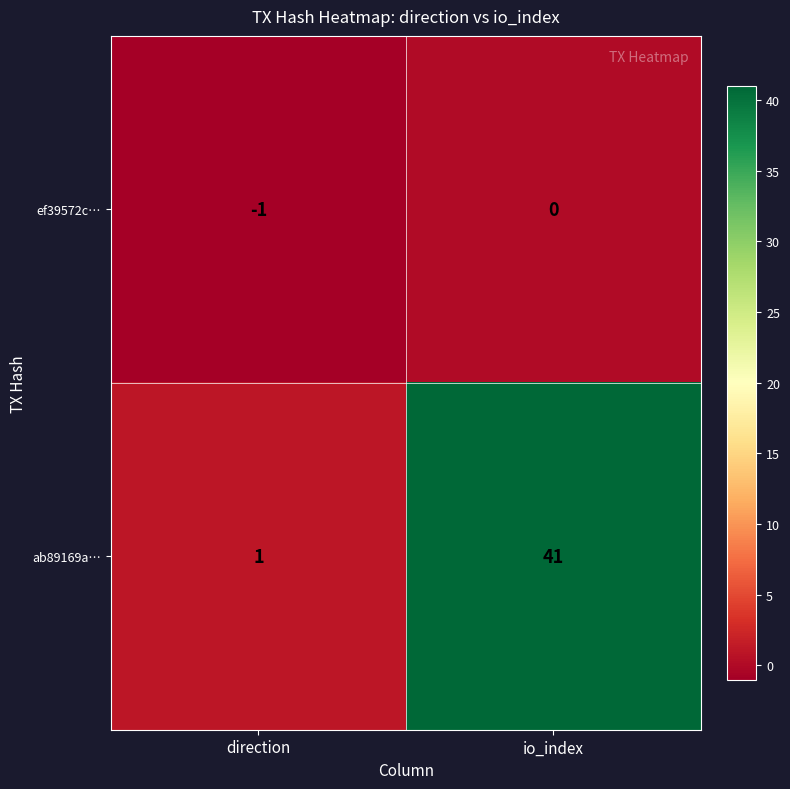

At which label does ab89169a… reach its peak?

io_index